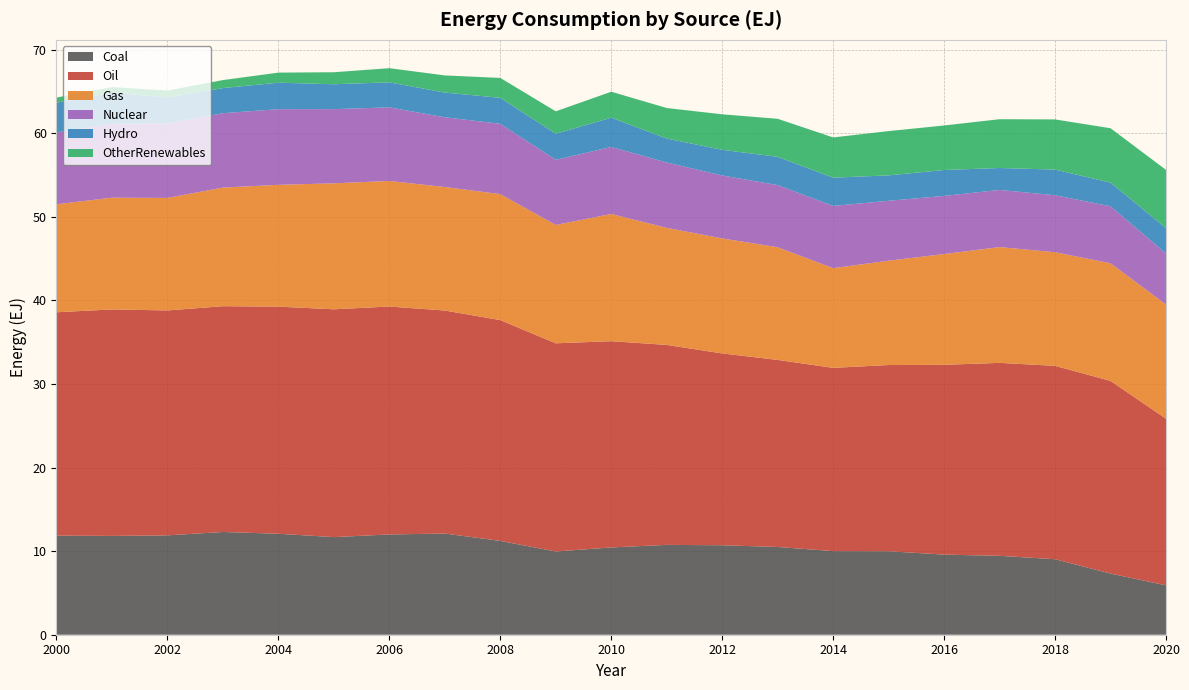

Reading left to right, extract all data points from this chart.

Coal: 2000=11.9	2001=11.8	2002=11.9	2003=12.3	2004=12.1	2005=11.7	2006=12.0	2007=12.1	2008=11.2	2009=10.0	2010=10.4	2011=10.8	2012=10.7	2013=10.5	2014=10.0	2015=10.0	2016=9.6	2017=9.4	2018=9.0	2019=7.3	2020=5.9
Oil: 2000=26.7	2001=27.1	2002=26.9	2003=27.0	2004=27.2	2005=27.3	2006=27.3	2007=26.7	2008=26.4	2009=24.9	2010=24.7	2011=23.9	2012=23.0	2013=22.4	2014=21.9	2015=22.3	2016=22.7	2017=23.1	2018=23.1	2019=23.1	2020=19.9
Gas: 2000=12.9	2001=13.4	2002=13.5	2003=14.2	2004=14.6	2005=15.1	2006=15.0	2007=14.8	2008=15.1	2009=14.2	2010=15.2	2011=14.0	2012=13.8	2013=13.5	2014=11.9	2015=12.5	2016=13.3	2017=13.9	2018=13.6	2019=14.1	2020=13.7
Nuclear: 2000=8.6	2001=8.8	2002=8.9	2003=8.9	2004=9.1	2005=8.9	2006=8.8	2007=8.3	2008=8.4	2009=7.8	2010=8.0	2011=7.8	2012=7.5	2013=7.4	2014=7.4	2015=7.2	2016=7.0	2017=6.8	2018=6.8	2019=6.8	2020=6.1
Hydro: 2000=3.6	2001=3.7	2002=3.1	2003=3.0	2004=3.2	2005=3.0	2006=3.0	2007=3.0	2008=3.1	2009=3.1	2010=3.5	2011=2.9	2012=3.1	2013=3.4	2014=3.4	2015=3.0	2016=3.1	2017=2.6	2018=3.1	2019=2.8	2020=3.0
OtherRenewables: 2000=0.6	2001=0.7	2002=0.8	2003=1.0	2004=1.2	2005=1.4	2006=1.7	2007=2.1	2008=2.4	2009=2.7	2010=3.1	2011=3.7	2012=4.2	2013=4.6	2014=4.8	2015=5.3	2016=5.3	2017=5.8	2018=6.0	2019=6.5	2020=7.0